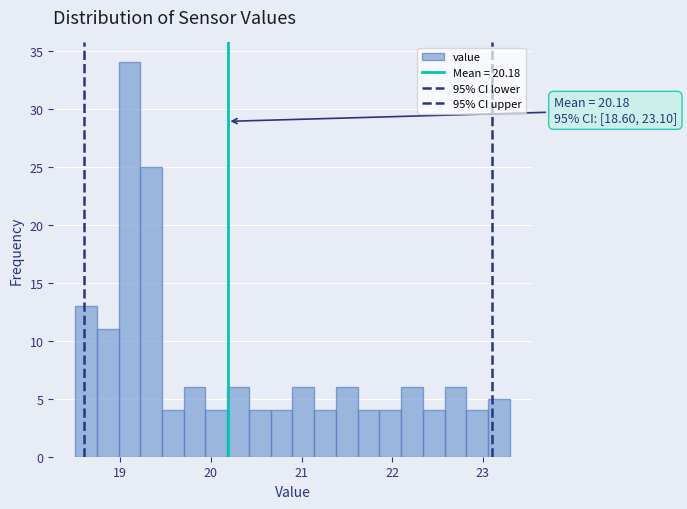

Read against the x-axis, roughly where is the centre of the tallest bar?

19.1